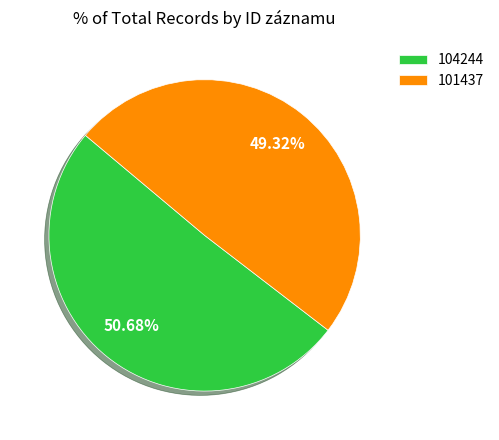

Approximately how many times larger is the value at 101437 compared to 104244?

1.0